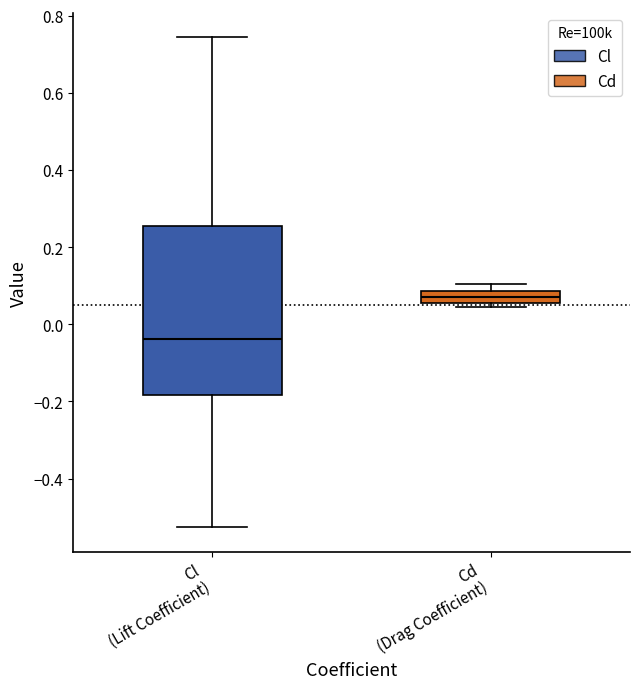

Which box is the tallest, from its lower edge to its upper edge?

Cl (Lift Coefficient)